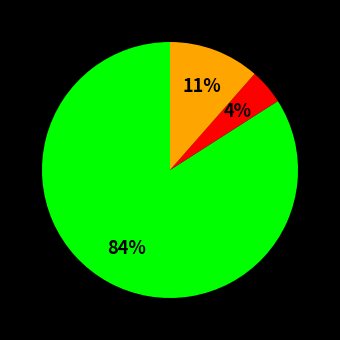

How many segments does this pie chart have?

3